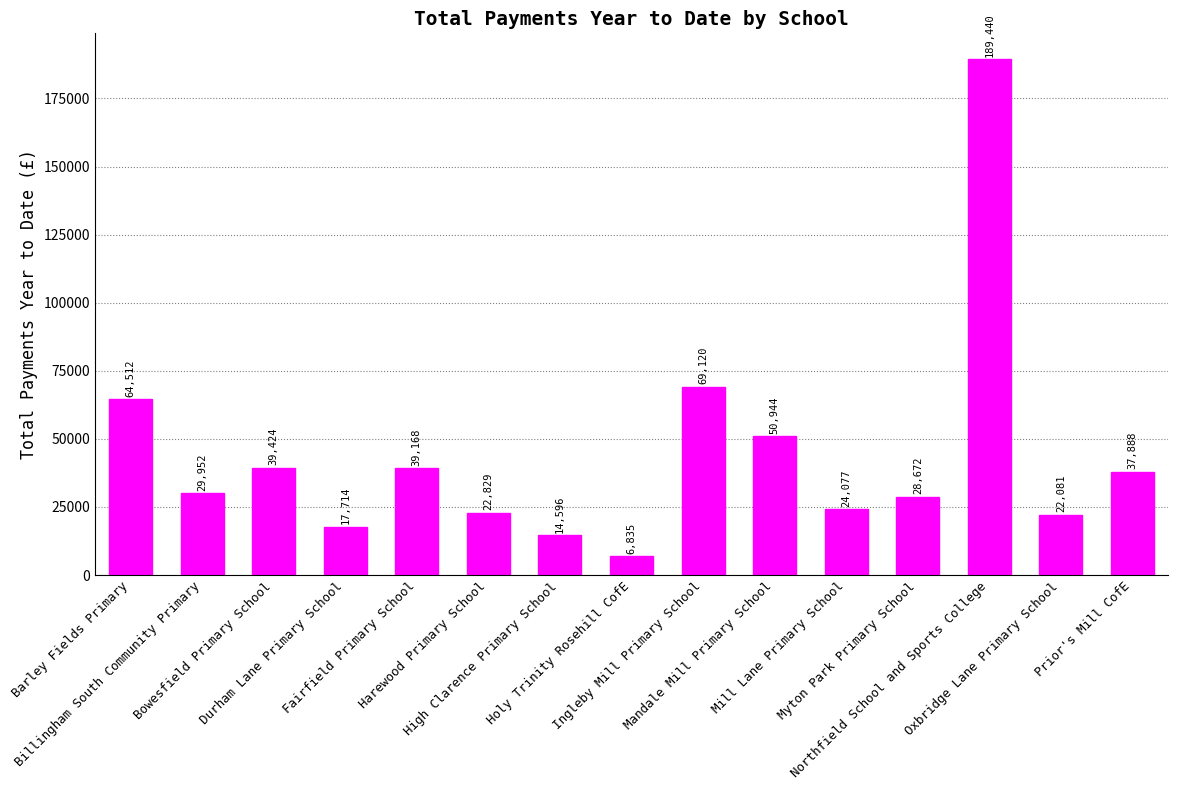

True or false: the data shows 69120.0 at Ingleby Mill Primary School.

True